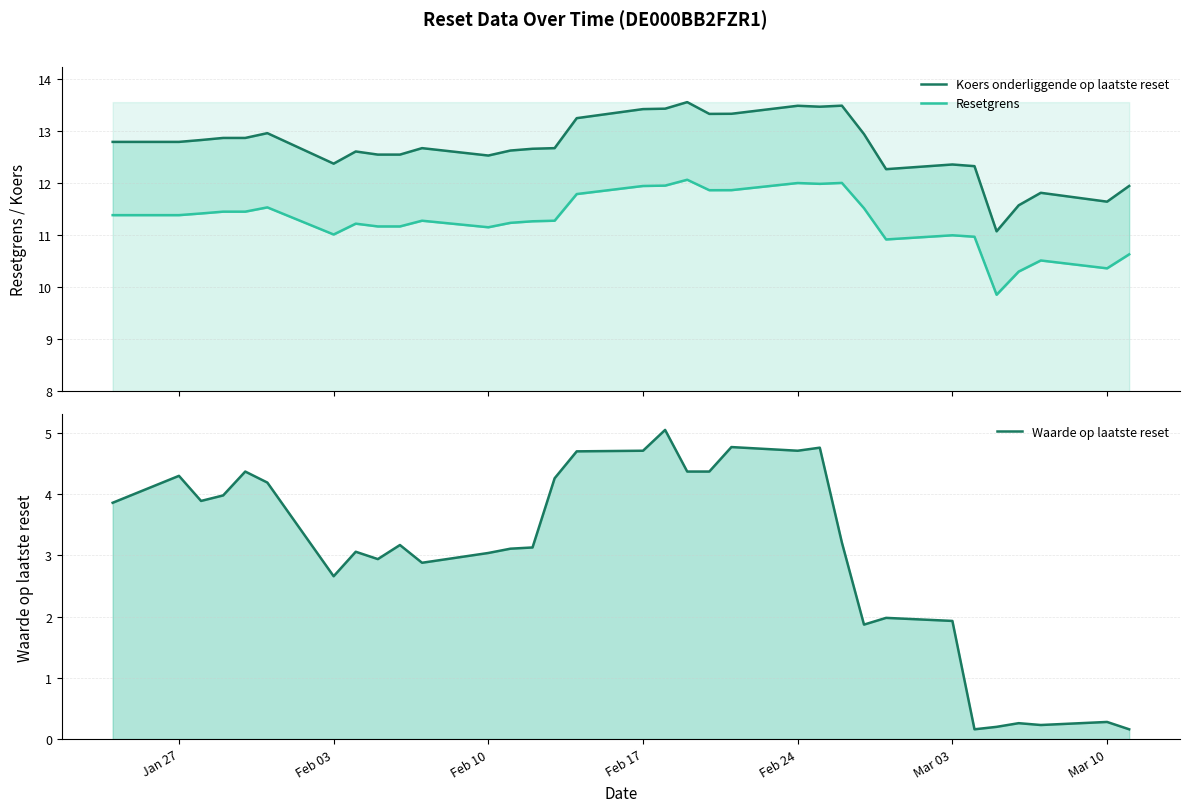

True or false: Resetgrens and Koers onderliggende op laatste reset cross at least once.

False